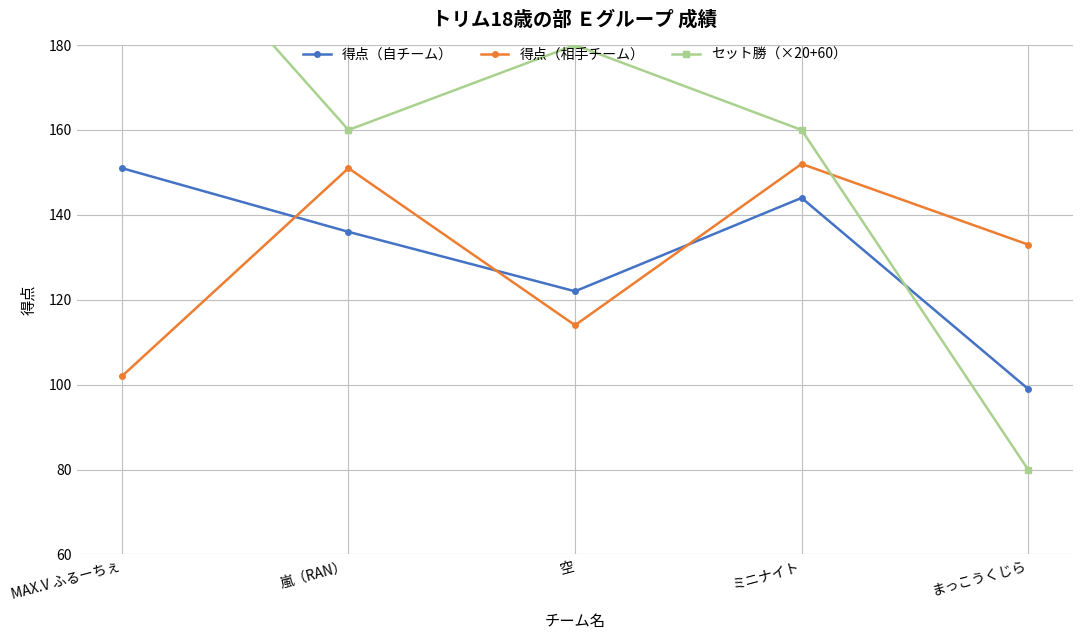

Which series changed the most between 嵐（RAN） and ミニナイト?

得点（自チーム）